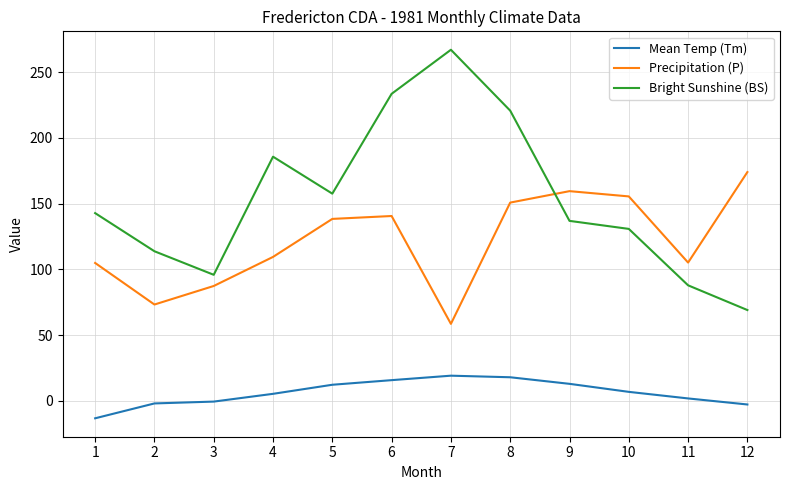

True or false: Mean Temp (Tm) and Bright Sunshine (BS) intersect in this chart.

False